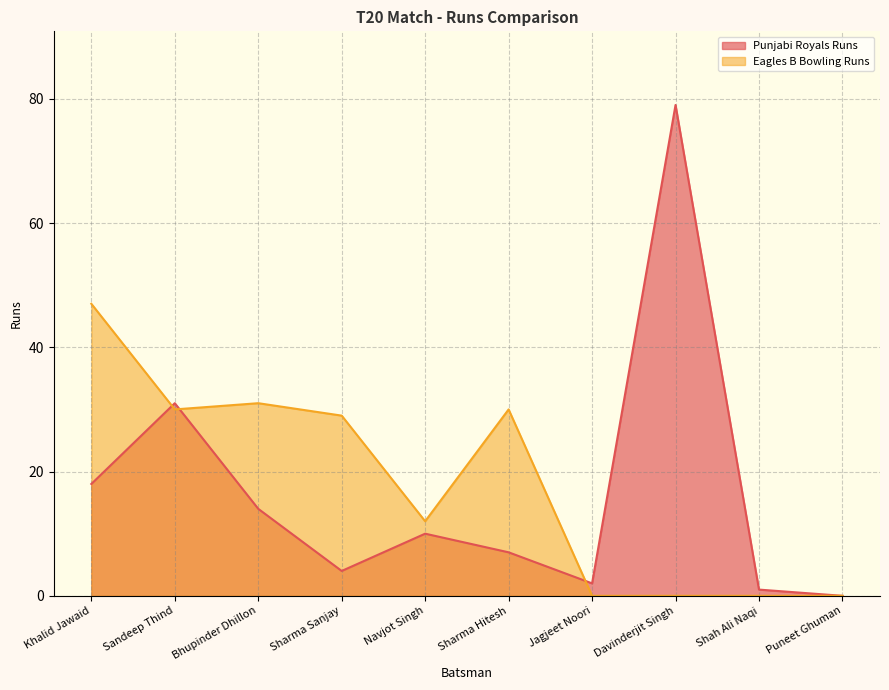

What is the label of the 6th point from the left?

Sharma Hitesh